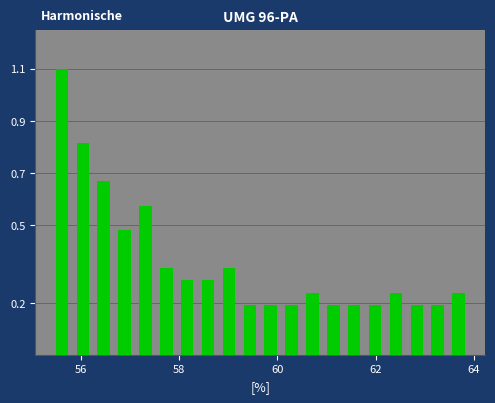

Around what value on the x-axis is the tallest bar? Give the approximate position of its centre, as read against the axis.

55.6